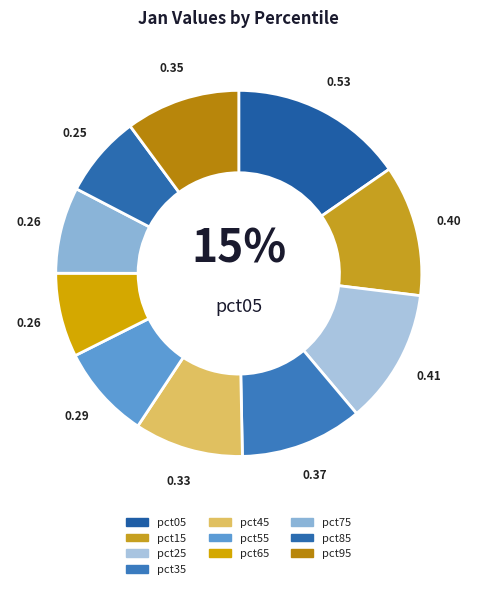

True or false: pct85 accounts for 7% of the total.

True